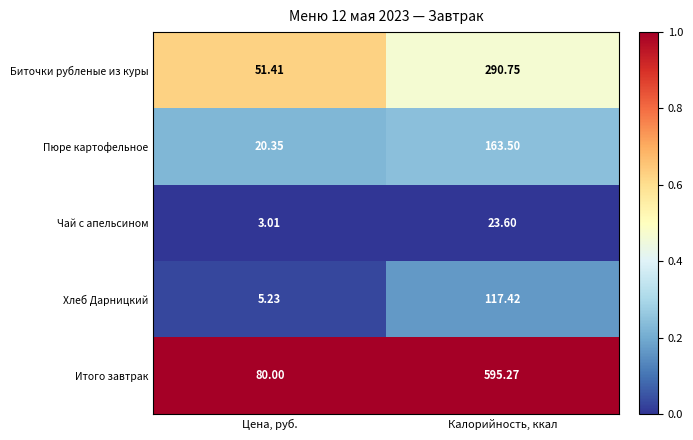

List the series in order of their peak value, highest first.

Итого завтрак, Биточки рубленые из куры, Пюре картофельное, Хлеб Дарницкий, Чай с апельсином